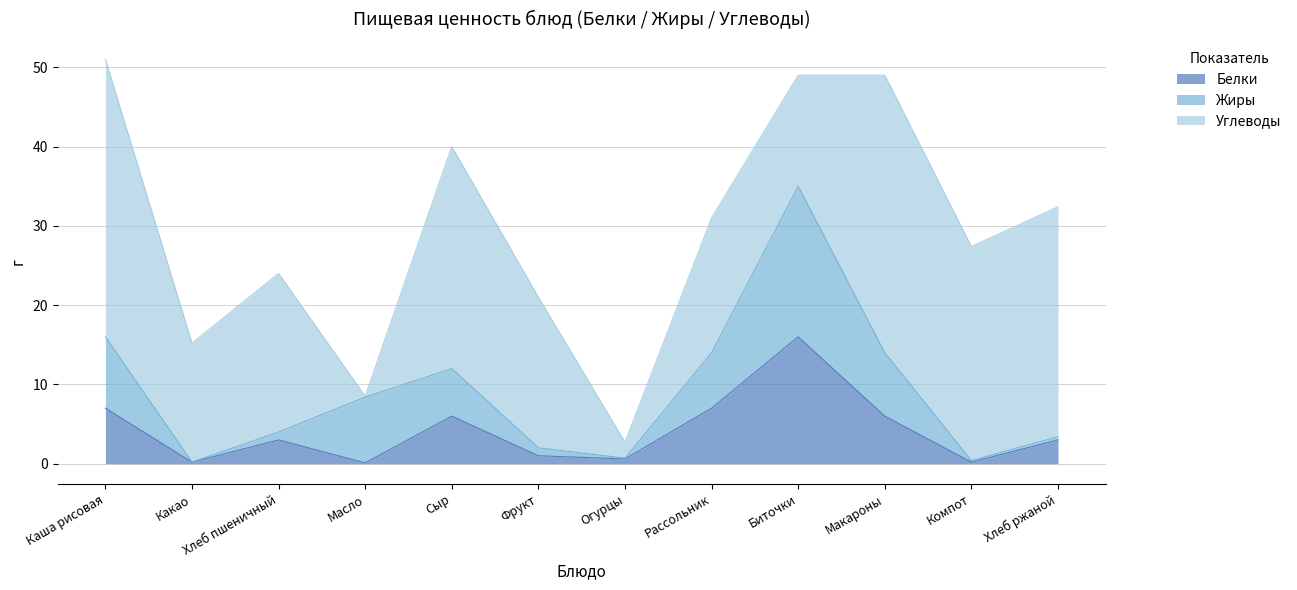

At which category is the sum across all series the highest?

Каша рисовая